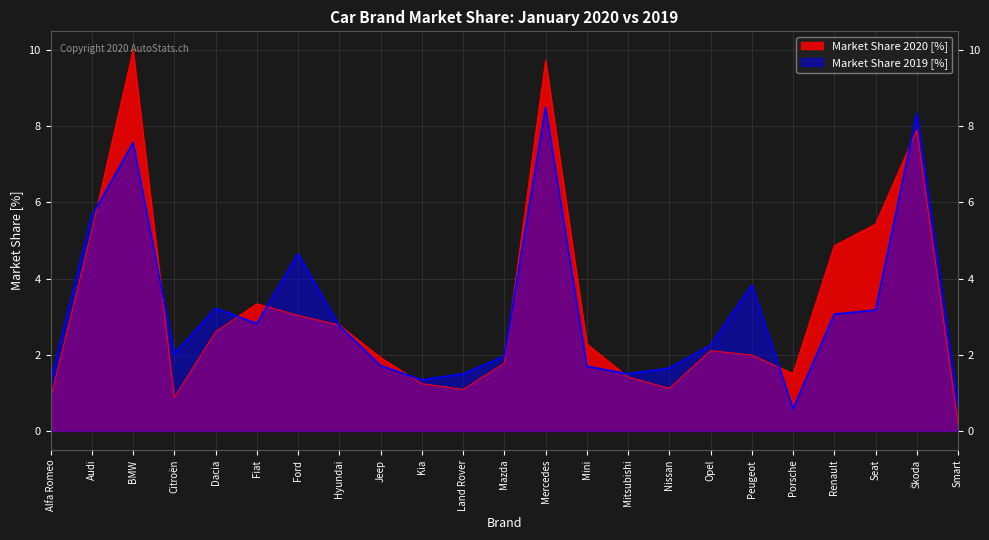

Between Hyundai and Mitsubishi, which series saw the biggest shift?

Market Share 2020 [%]